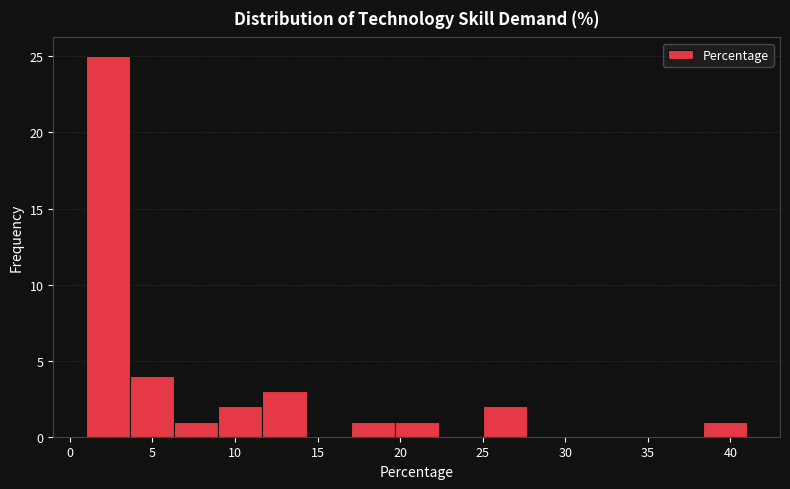

How tall is the bar that spans 17.0 to 19.5 on the x-axis? Neither the bar edges nor the heights are printed on the chart, so give them approximately, as read against the axes.

1